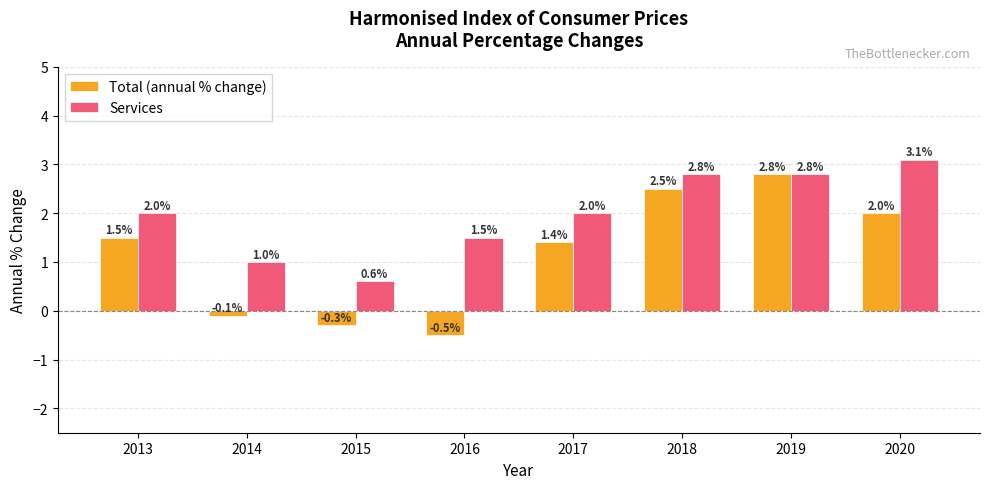

What is the sum of all Total (annual % change) values?

9.3